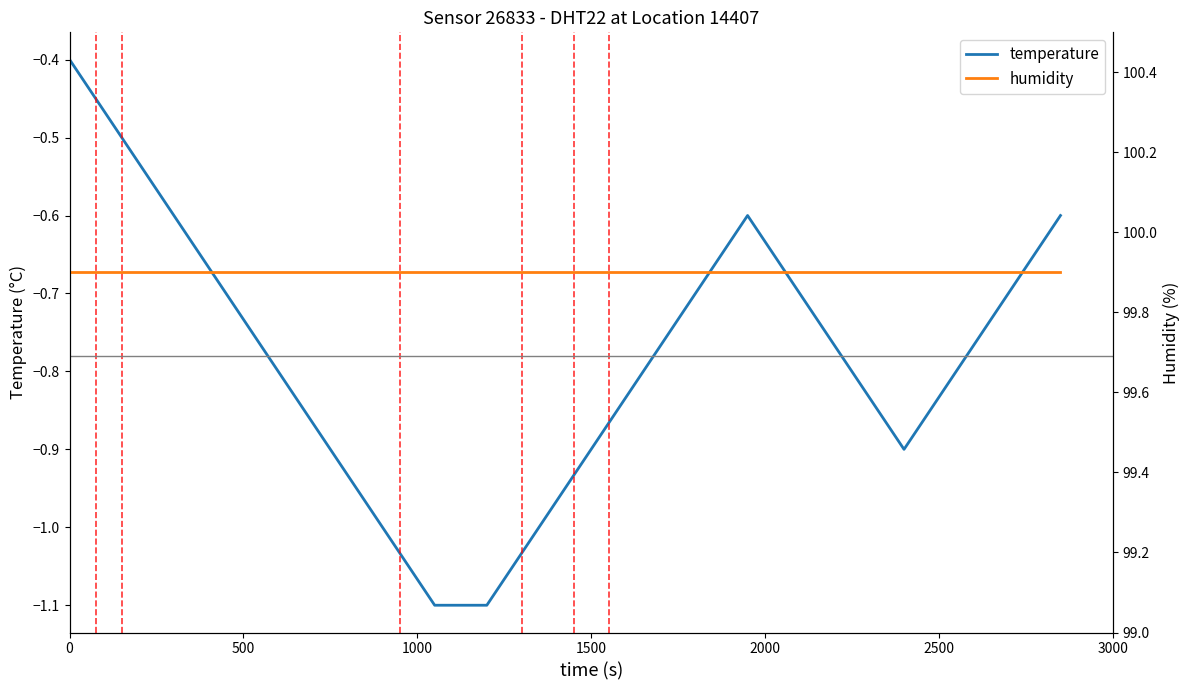

What is the average value of the humidity series?

99.9